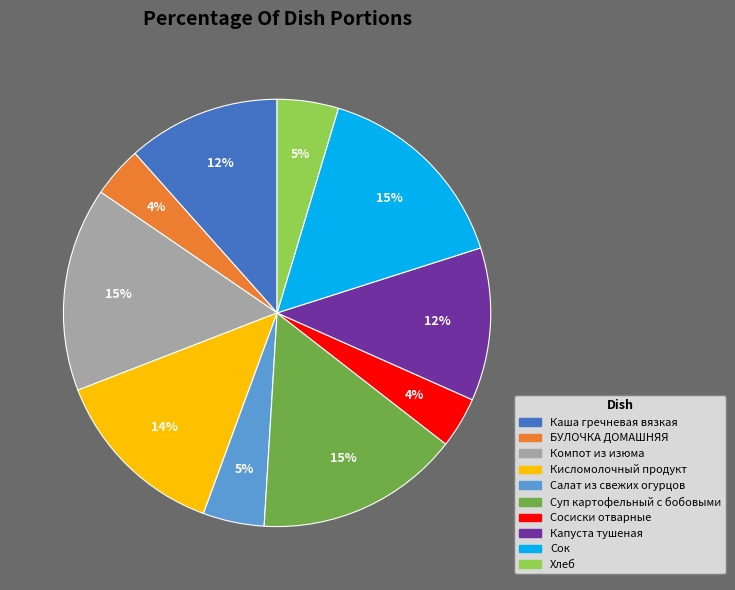

Is it true that Компот из изюма is 15% of the pie?

True